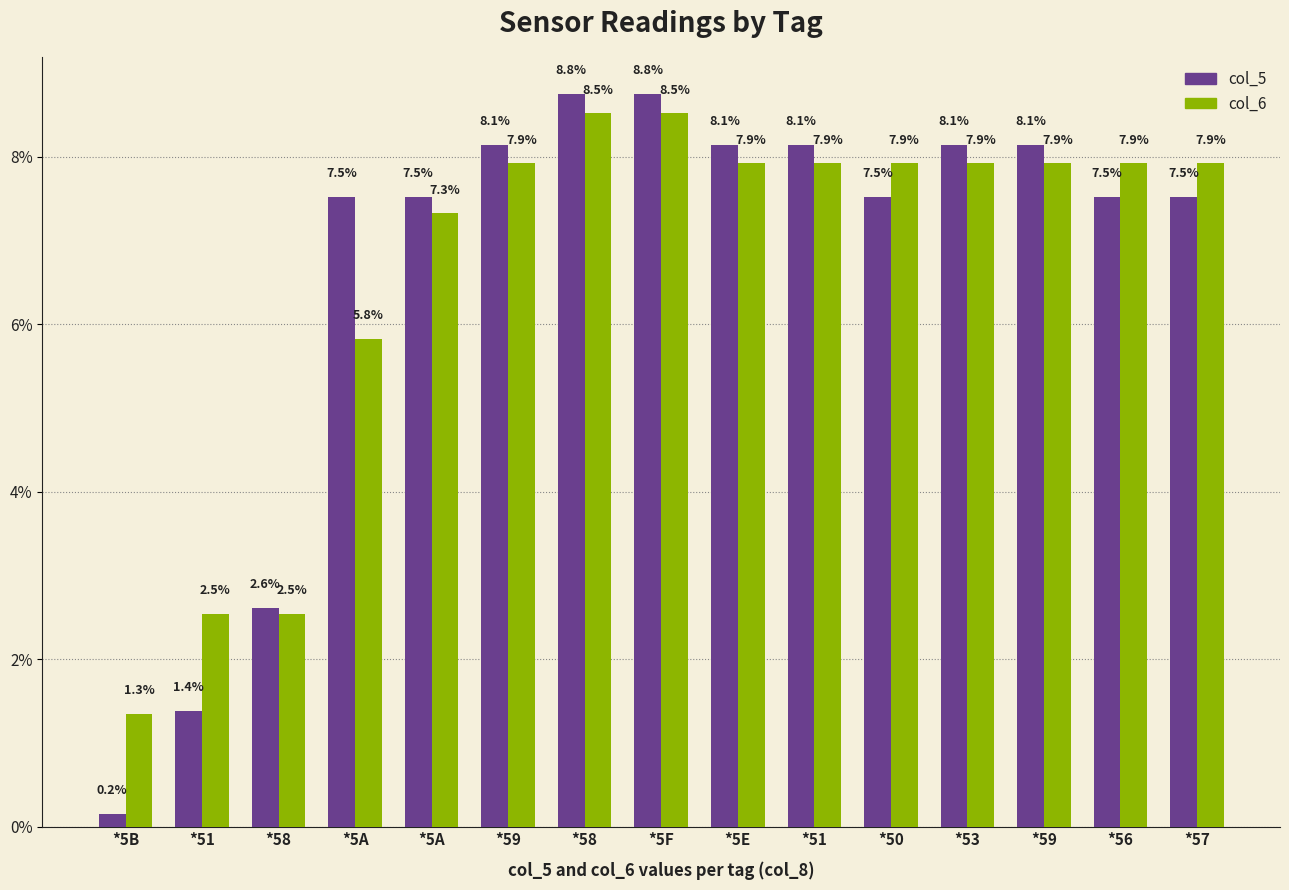

List the labels in order of col_6 value, smallest first.

*5B, *51, *58, *5A, *5A, *59, *5E, *51, *50, *53, *59, *56, *57, *58, *5F